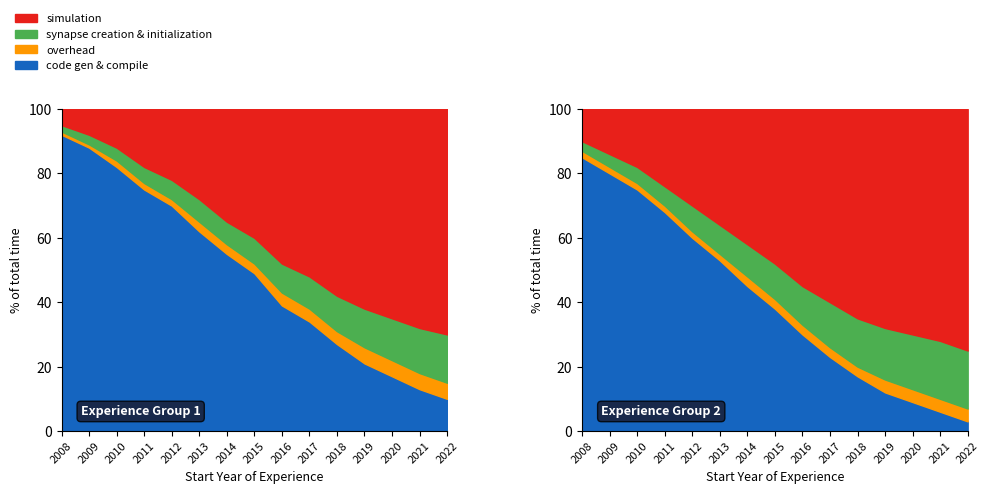

Between 2011 and 2013, which series saw the biggest shift?

code gen & compile